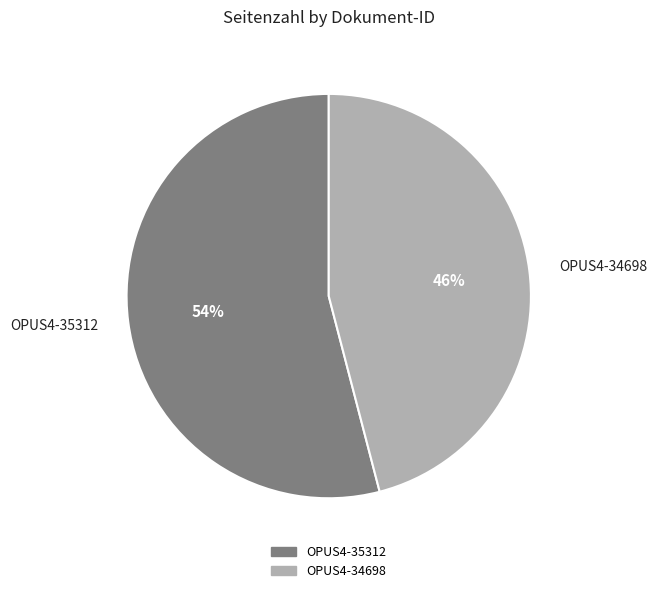

To the nearest percent, what is the average slice percentage?

50%